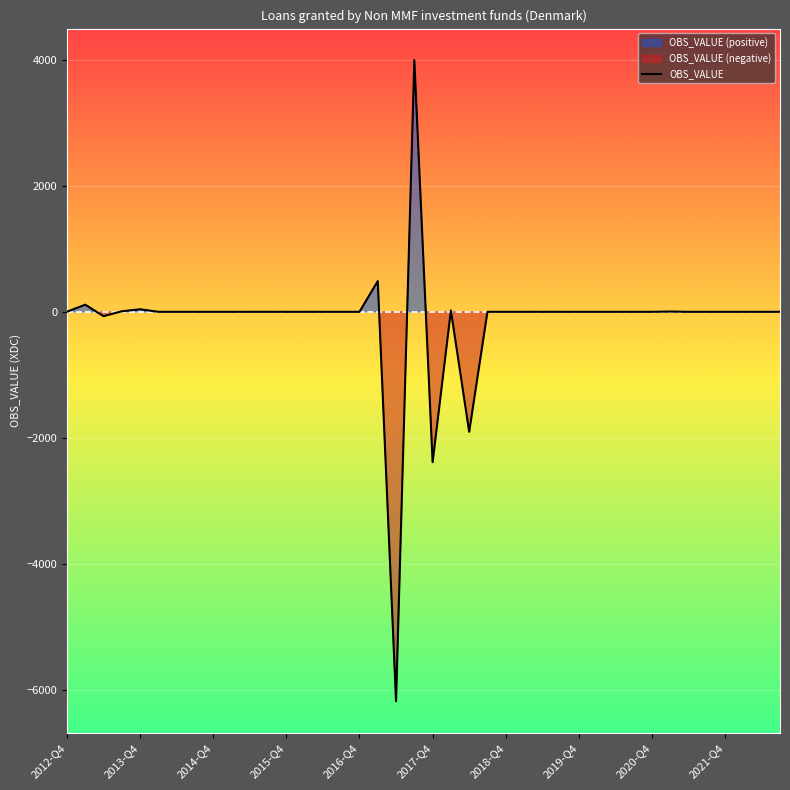

What is the highest value of the OBS_VALUE series?

3991